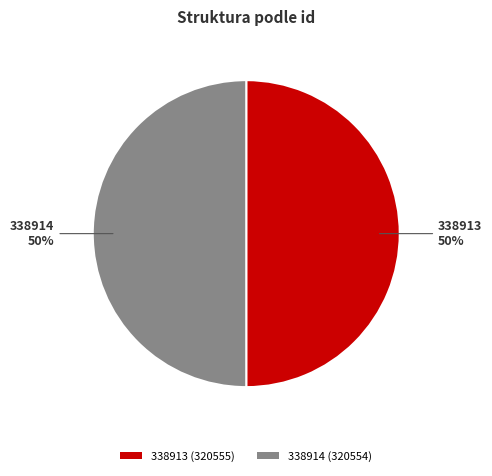

True or false: 338914 accounts for 50% of the total.

True